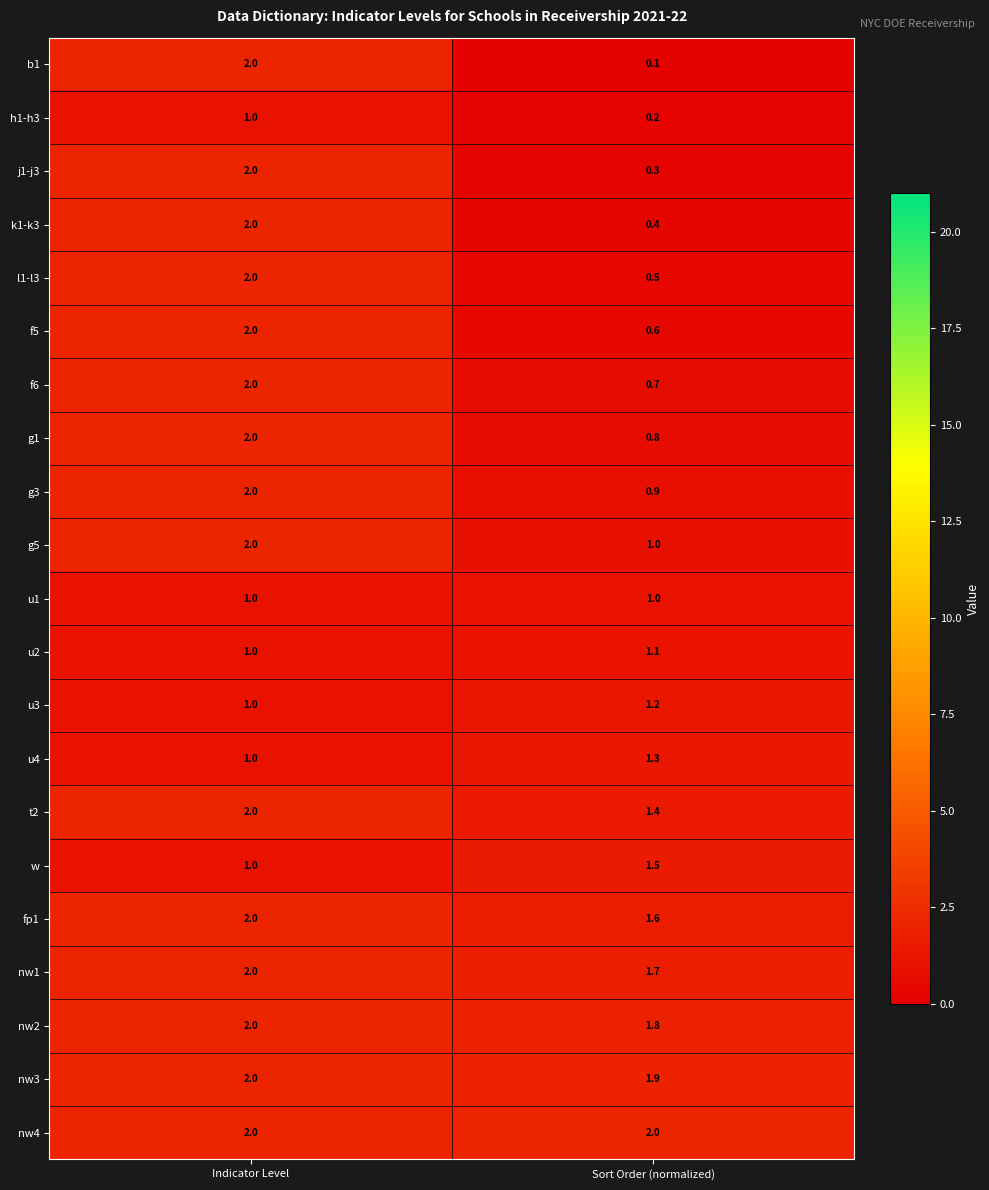

Count the number of categories in the chart.

2